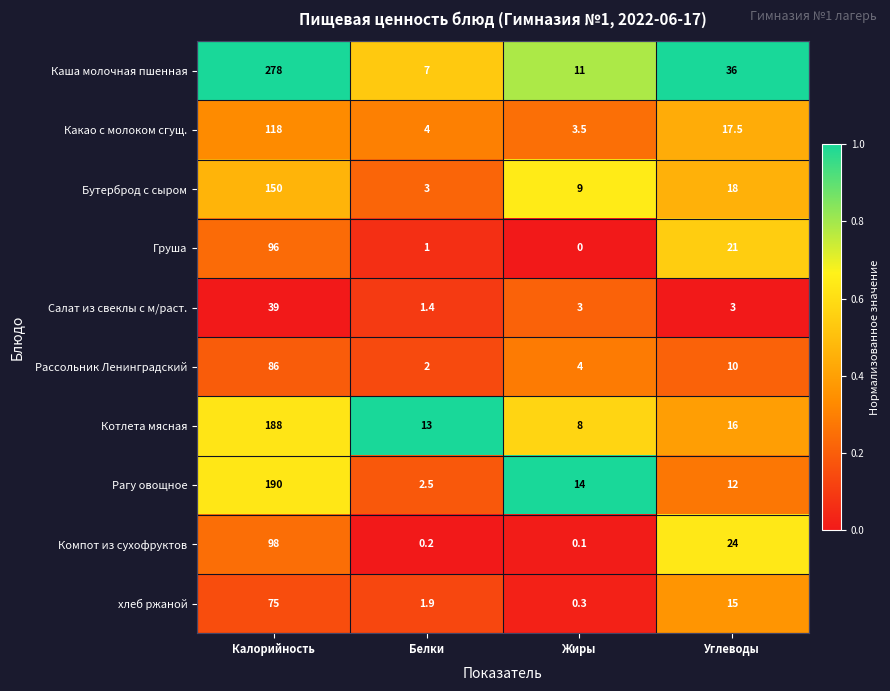

Which category has the lowest value in the Котлета мясная series?

Жиры